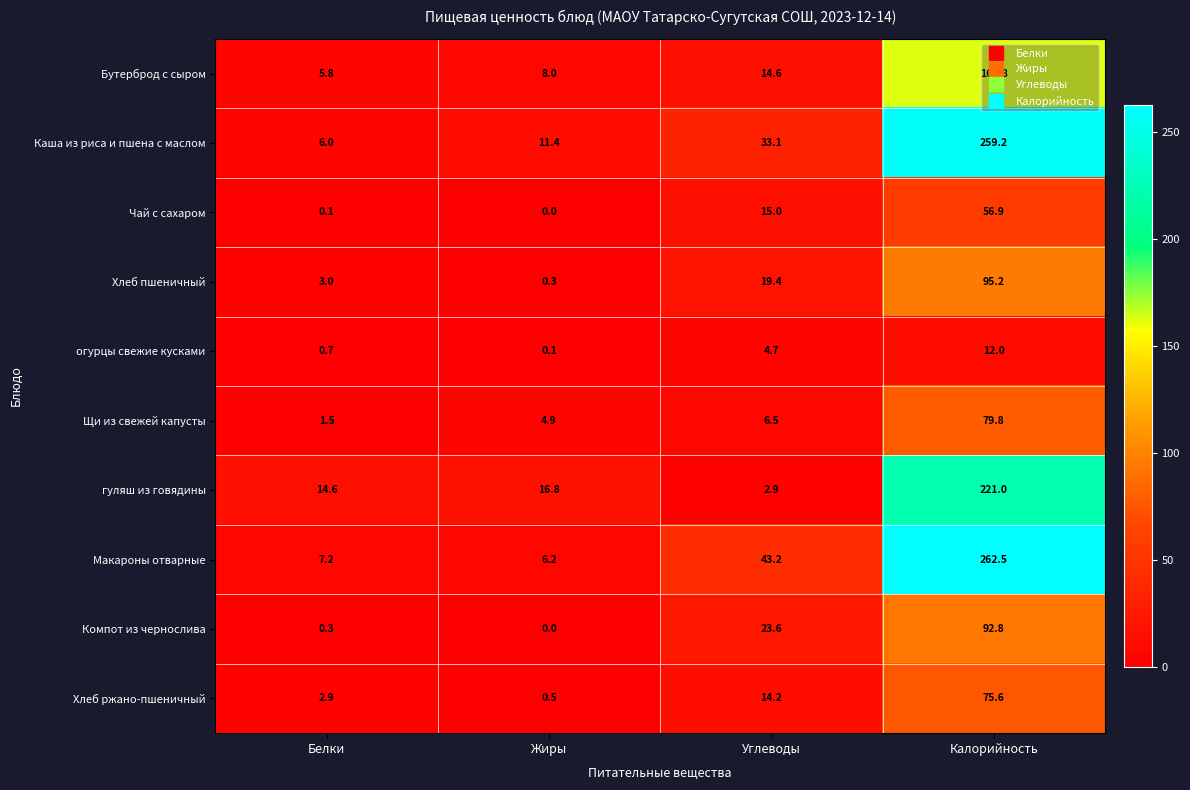

The Компот из чернослива series shows 92.8 at Калорийность. True or false?

True